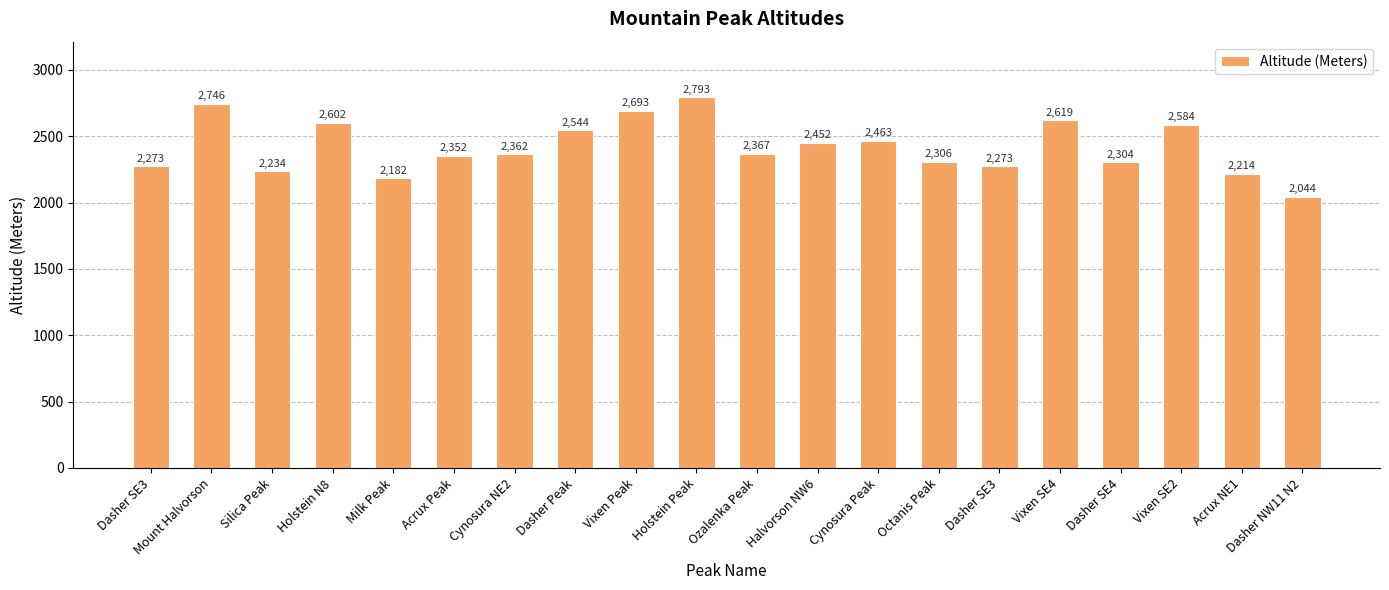

What is the change in value from Milk Peak to Cynosura Peak?

+281